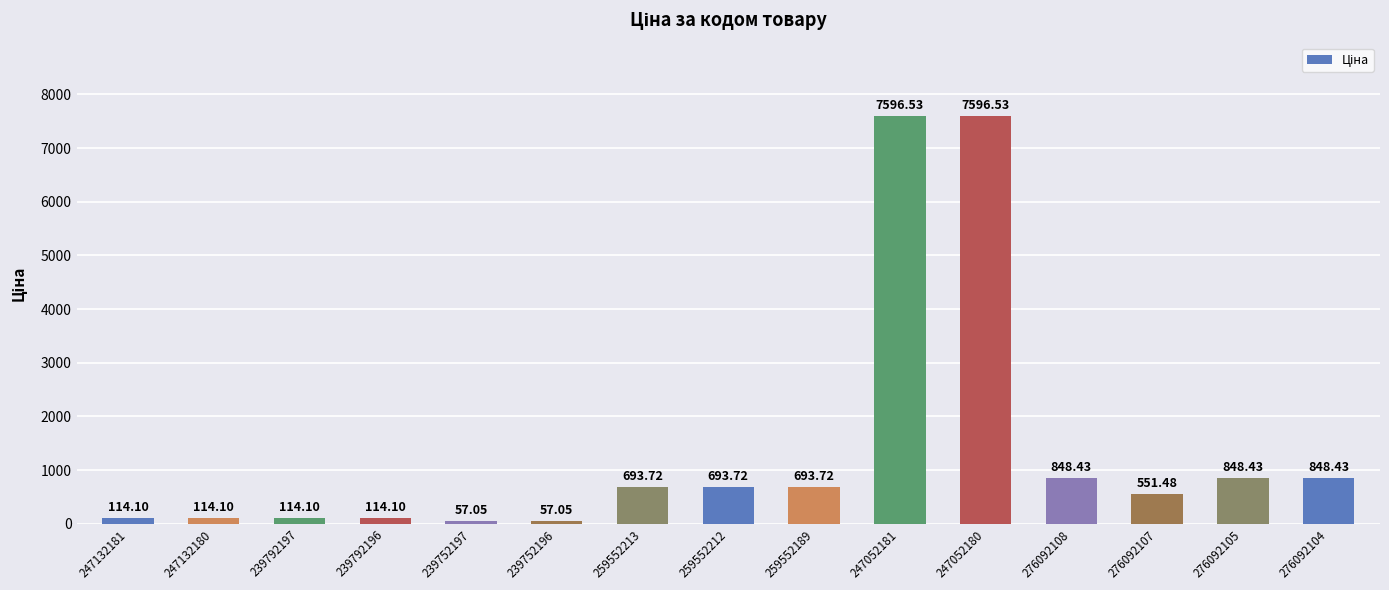

What value does the data have at 247052181?

7596.5